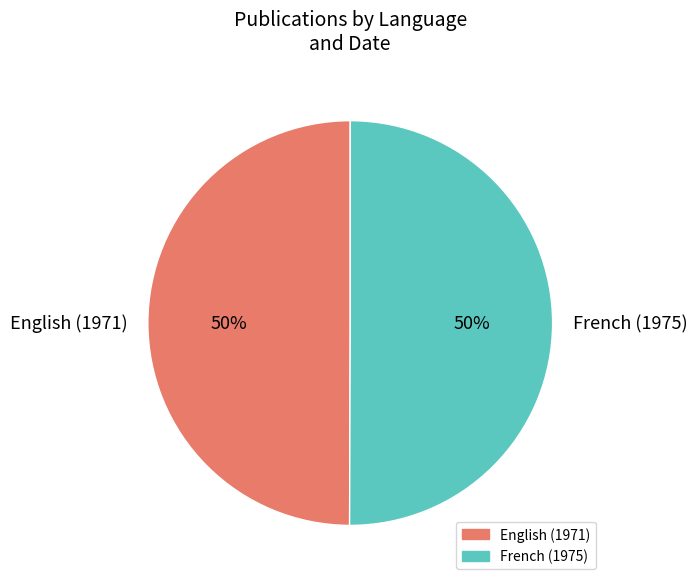

Combined, do French (1975) and English (1971) account for over 50%?

Yes